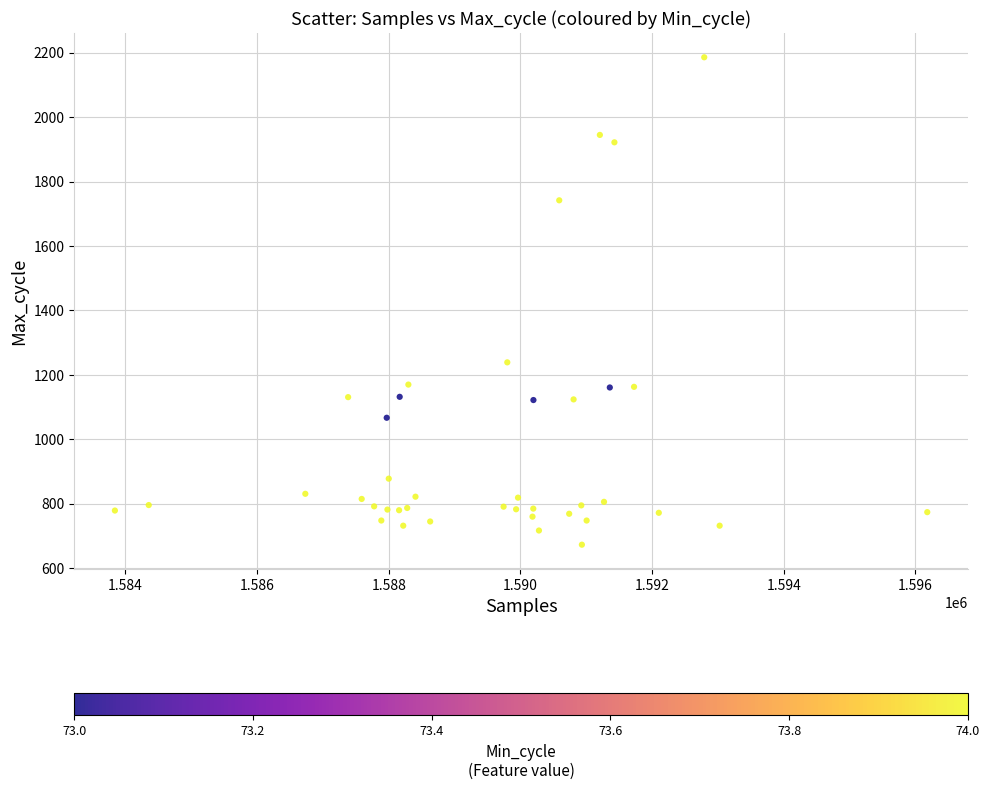

What Y value in the scatter plot is closest to 1429?

1239